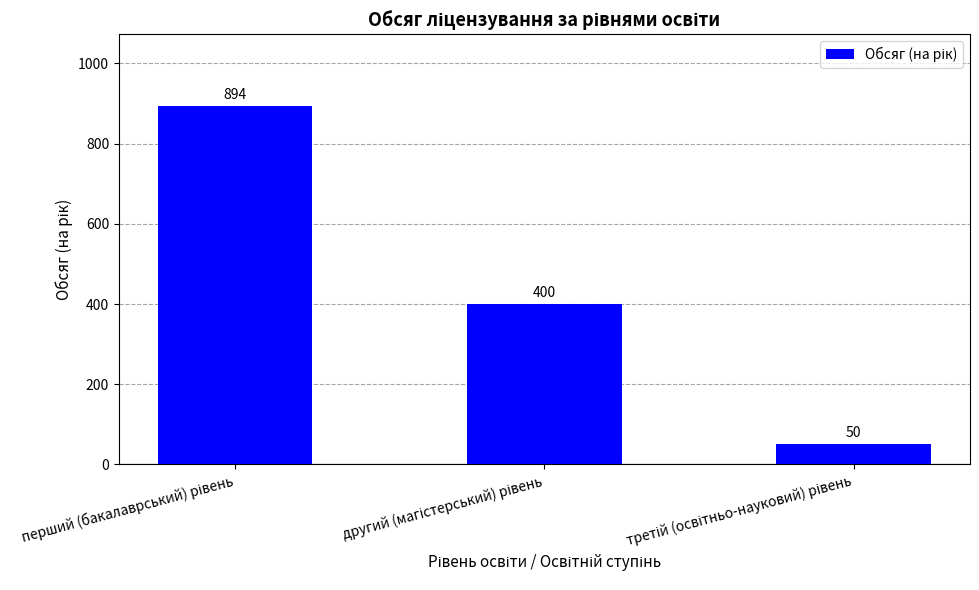

What is the difference between the maximum and minimum values?

844